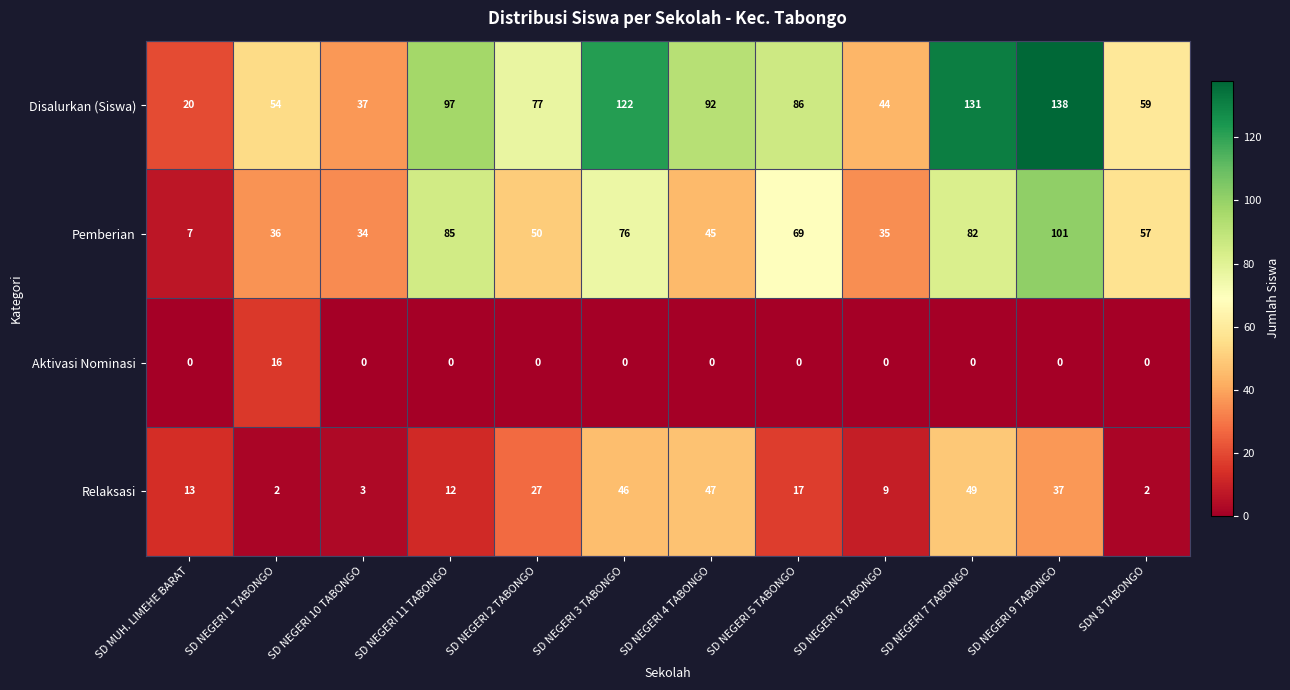

At how many categories does at least one series exceed 17?

12